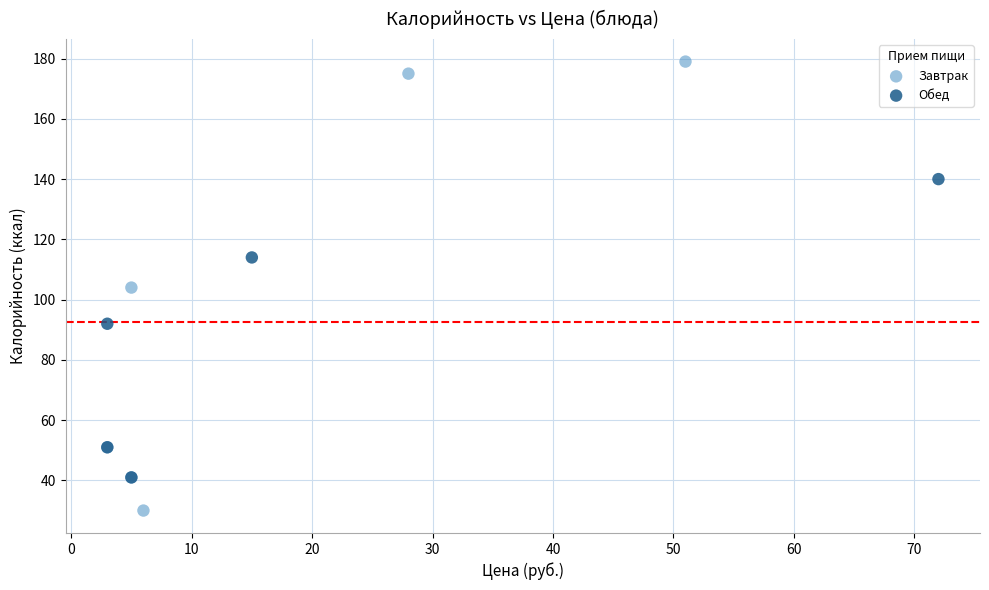

Which series contains the lowest Y value?

Завтрак